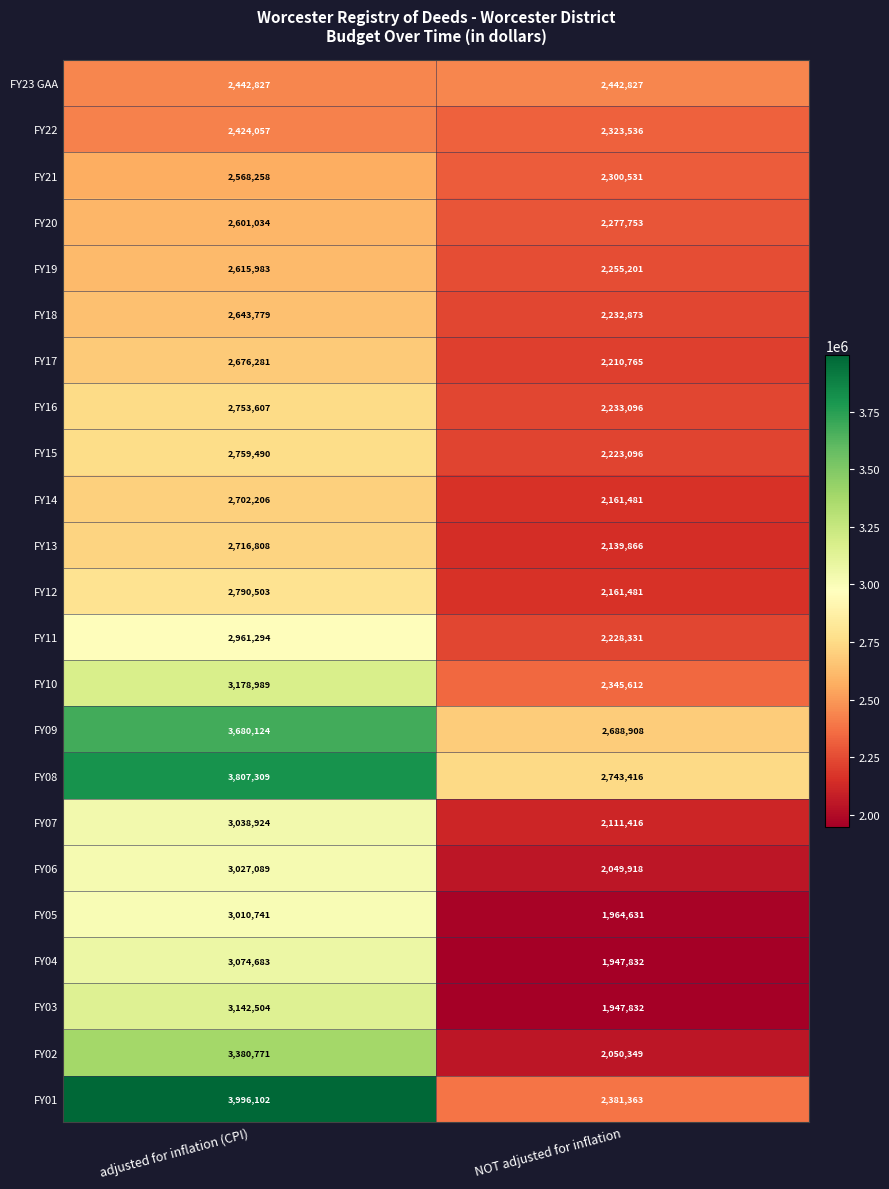

At which label is FY22 closest to 2373796?

NOT adjusted for inflation